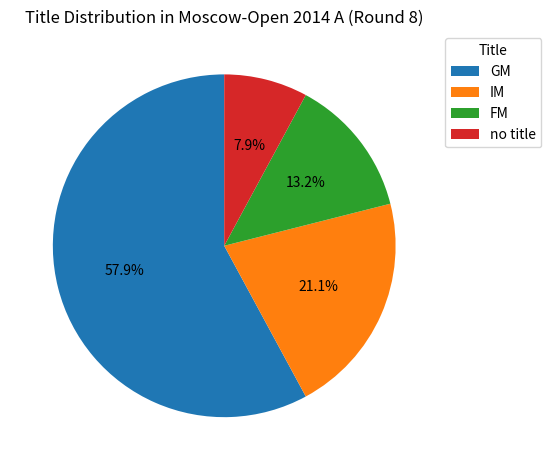

Is there any slice that represents more than half of the pie?

Yes